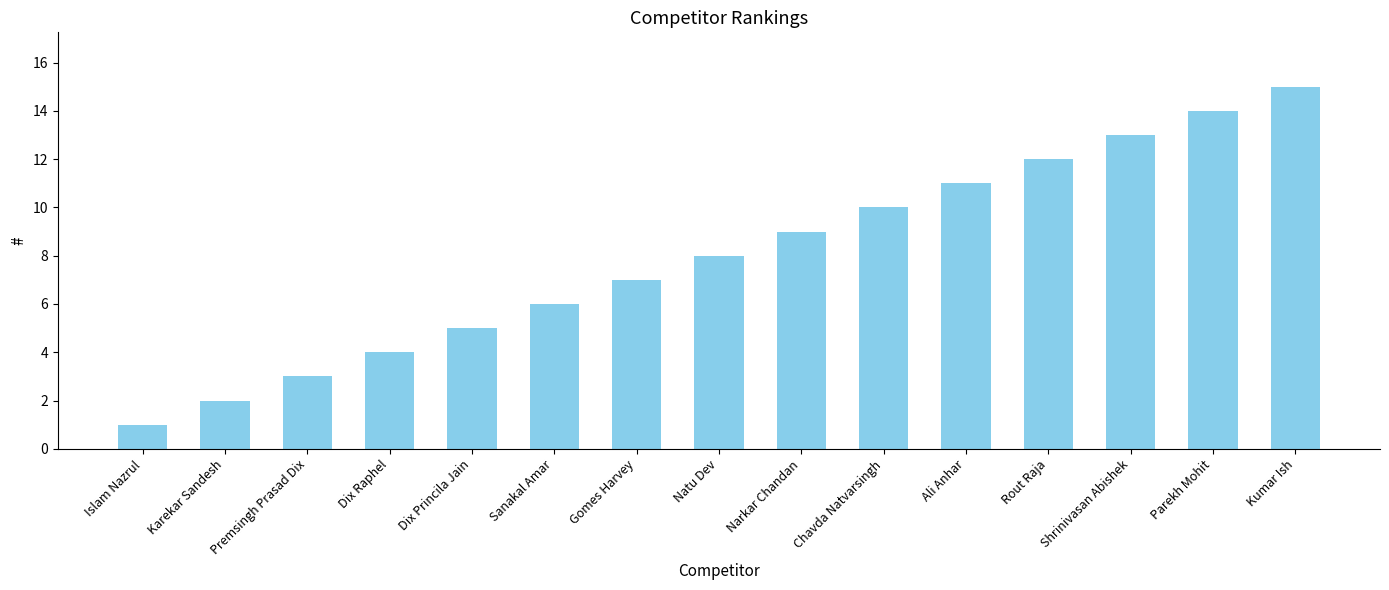

Which label corresponds to the smallest value in the chart?

Islam Nazrul